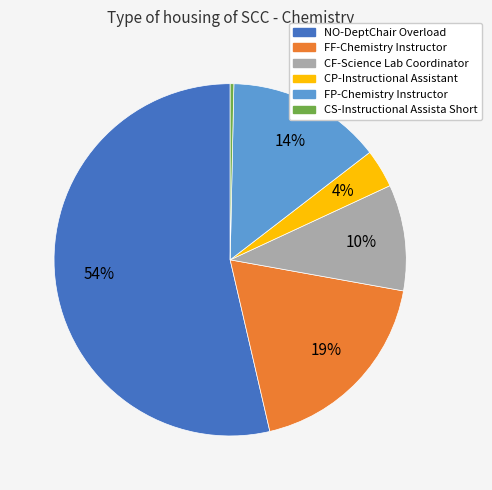

Is it true that NO-DeptChair Overload is 40% of the pie?

False